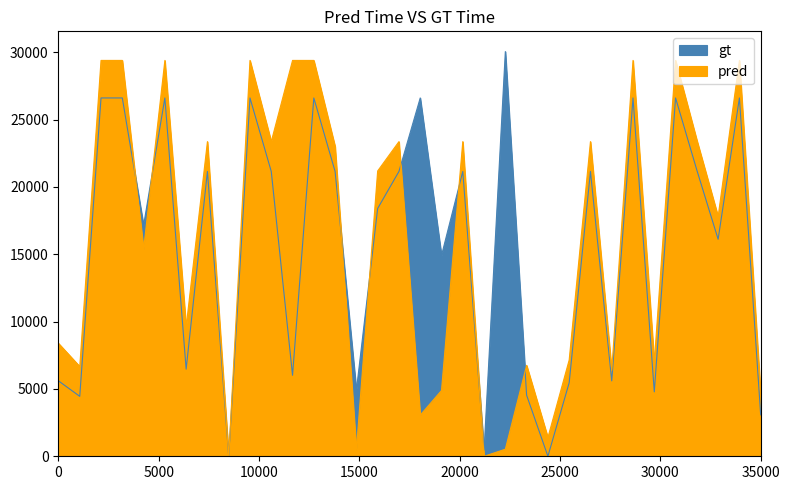

Which series has the widest spread of values?

gt